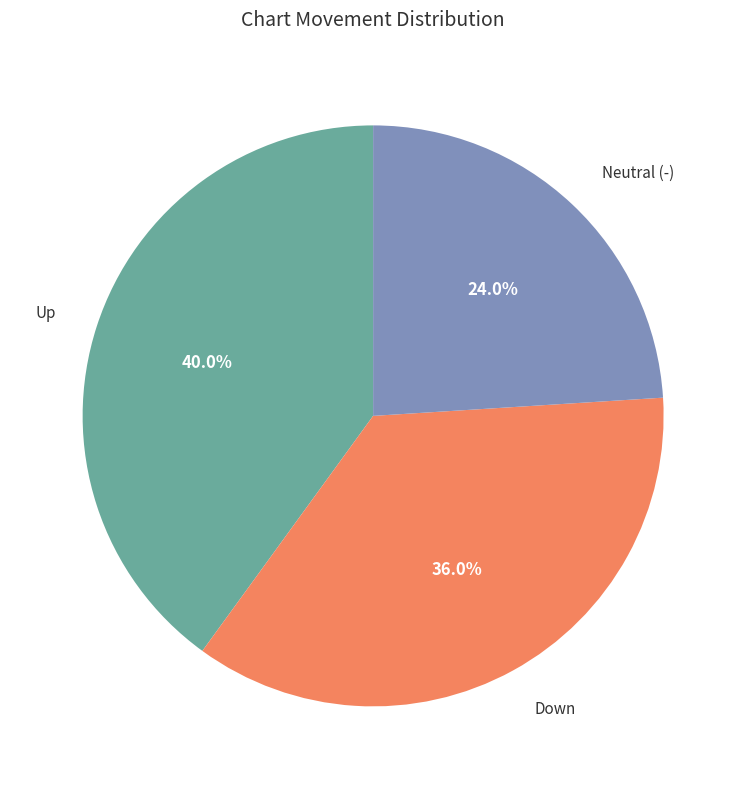

Does any single category account for the majority?

No